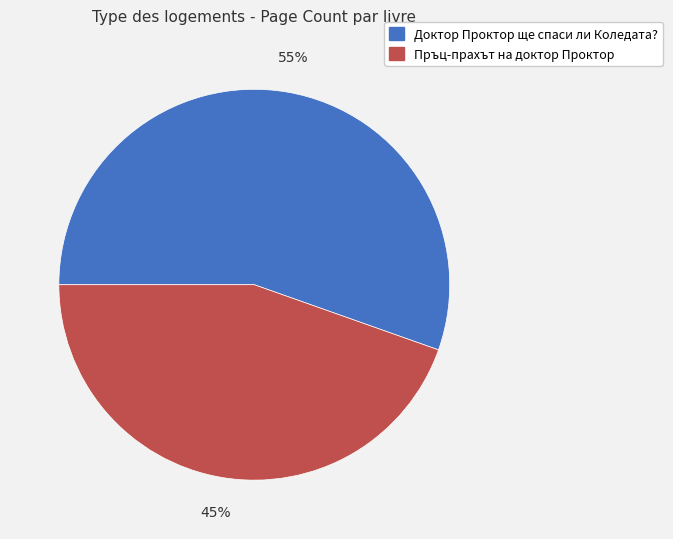

To the nearest percent, what is the average slice percentage?

50%